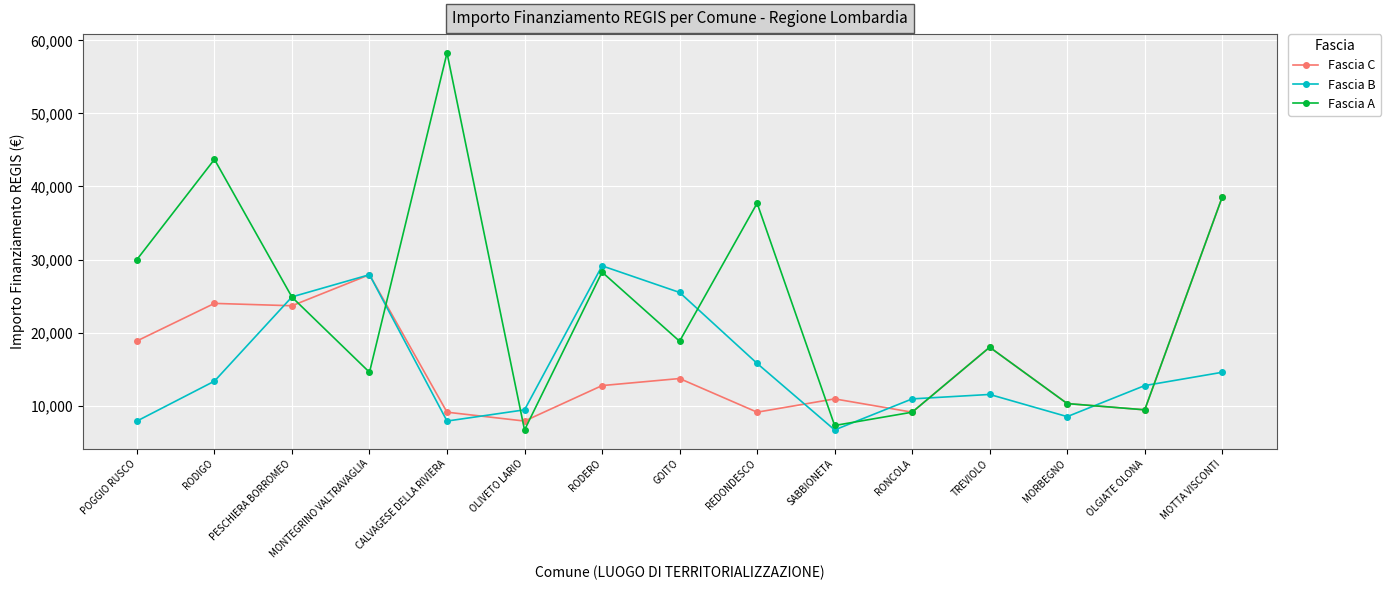

Which series has the widest spread of values?

Fascia A